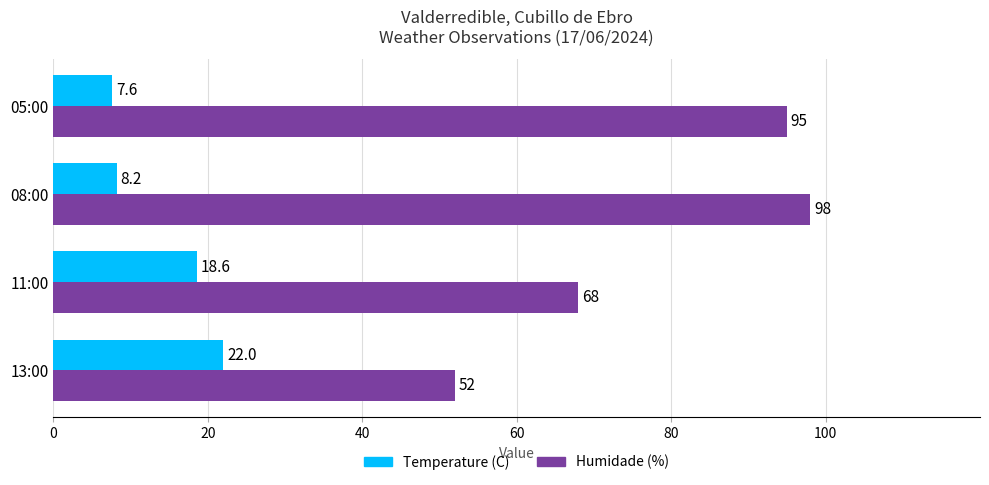

True or false: Temperature (C) has a value of 9.4 at 13:00.

False